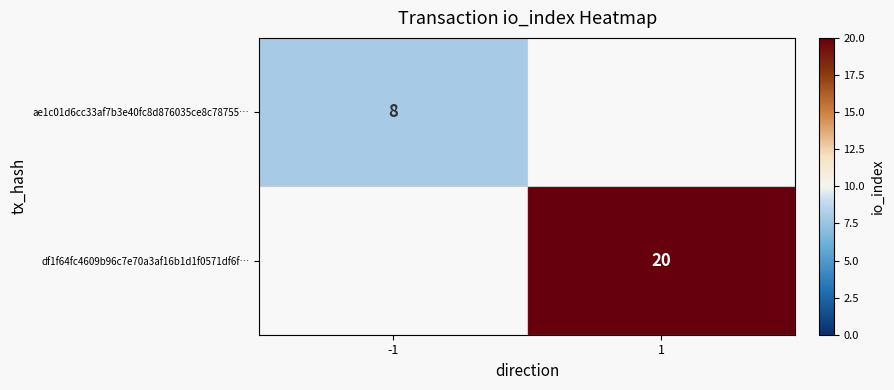

The df1f64fc4609b96c7e70a3af16b1d1f0571df6f… series shows 28.3 at 1. True or false?

False